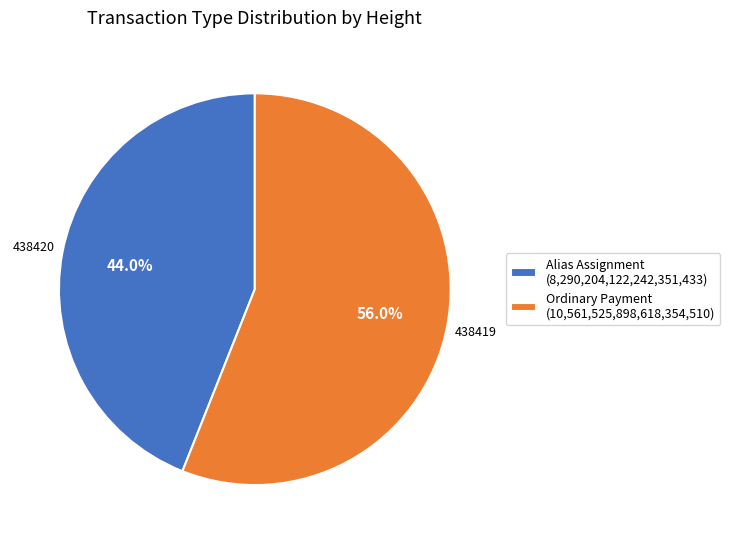

Which category has the biggest portion of the pie?

Ordinary Payment (10,561,525,898,618,354,510)